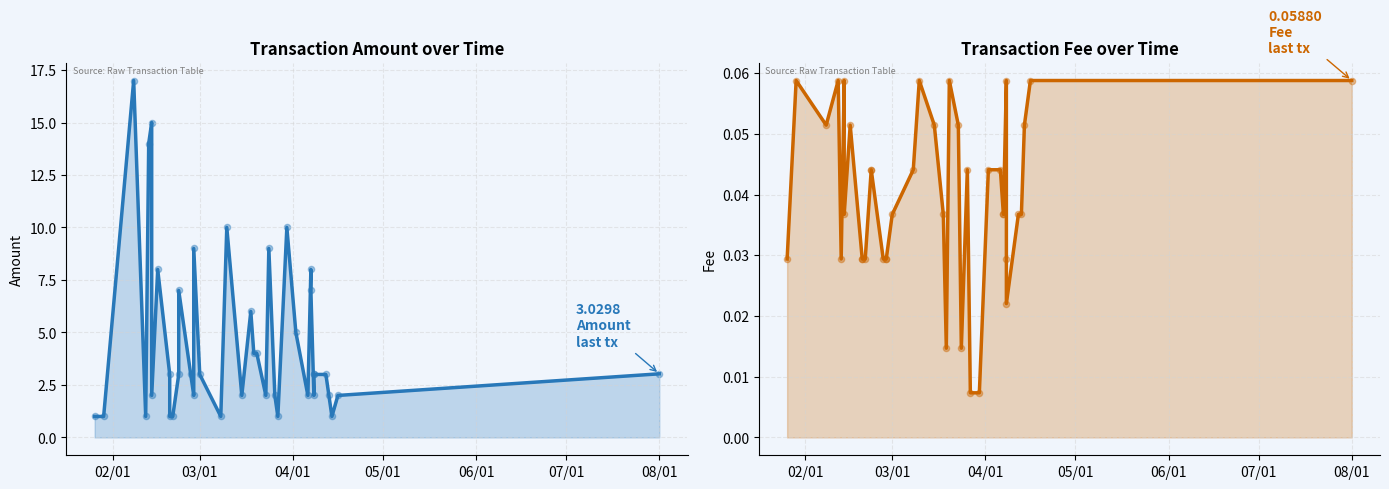

Which series has the largest total across all categories?

Amount